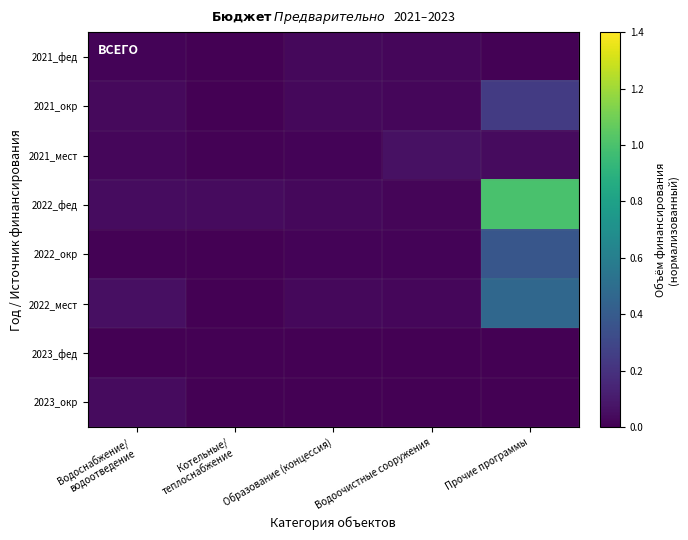

At Прочие программы, list the series in order from largest to smallest.

2022_фед, 2022_мест, 2022_окр, 2021_окр, 2021_мест, 2021_фед, 2023_фед, 2023_окр